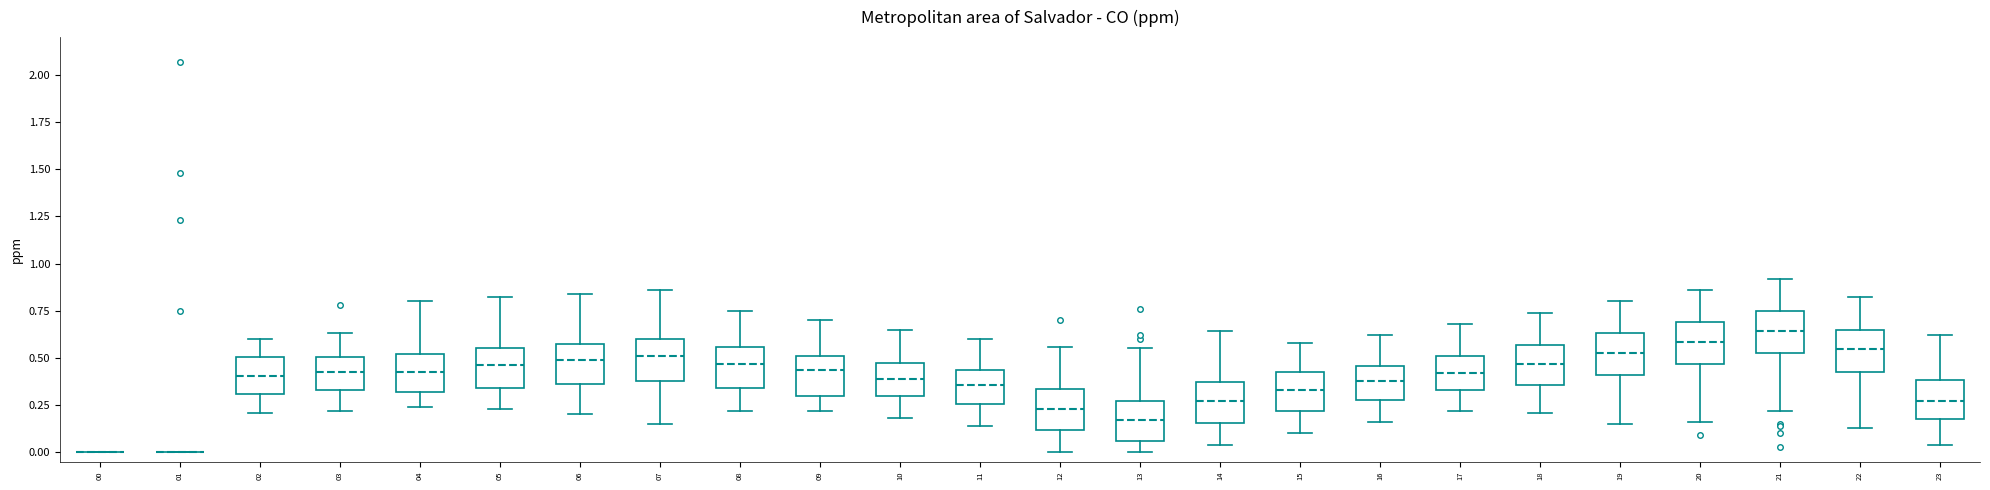

Where is the upper edge of the box at x = 15 on the y-axis? The values are not printed on the chart, so give them approximately, as read against the axis.

0.40